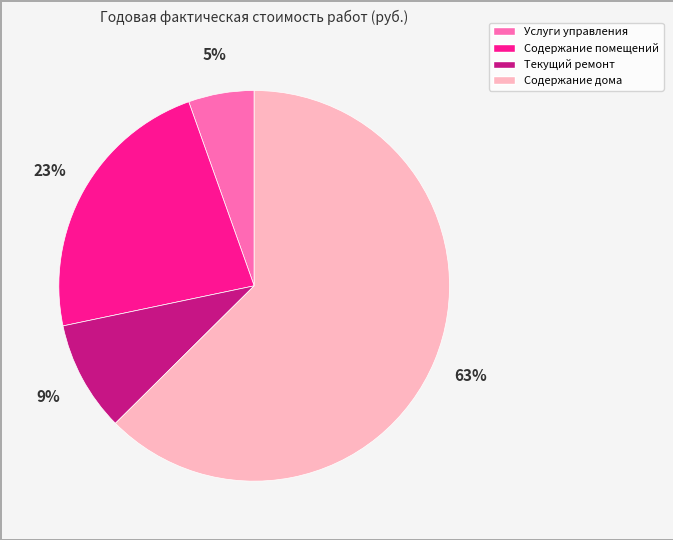

Which slice is the largest?

Содержание дома